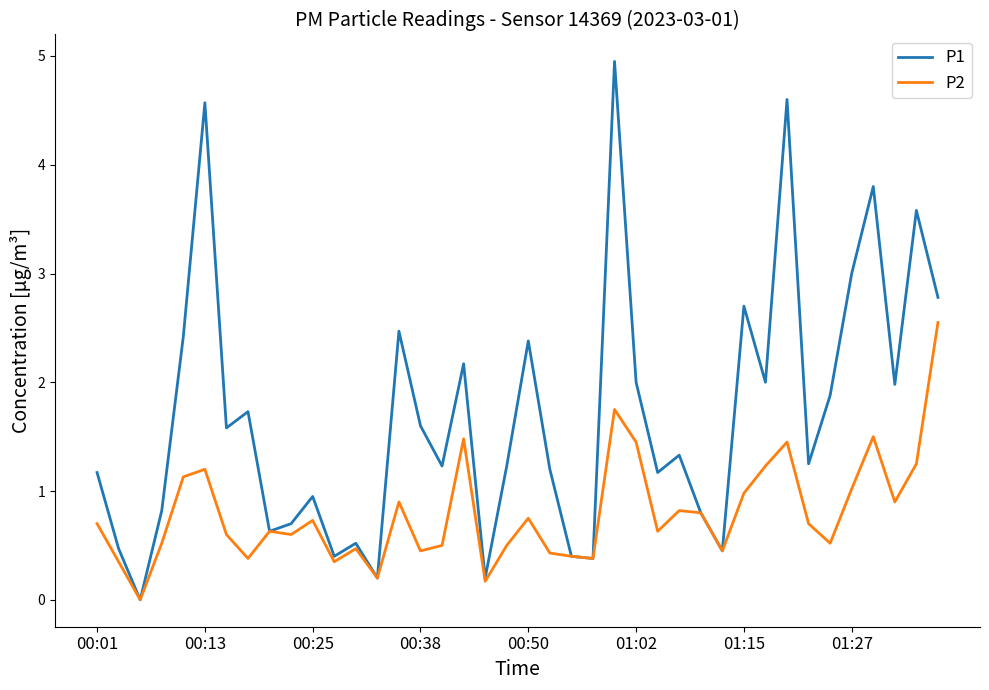

What are all the series names shown in the legend?

P1, P2